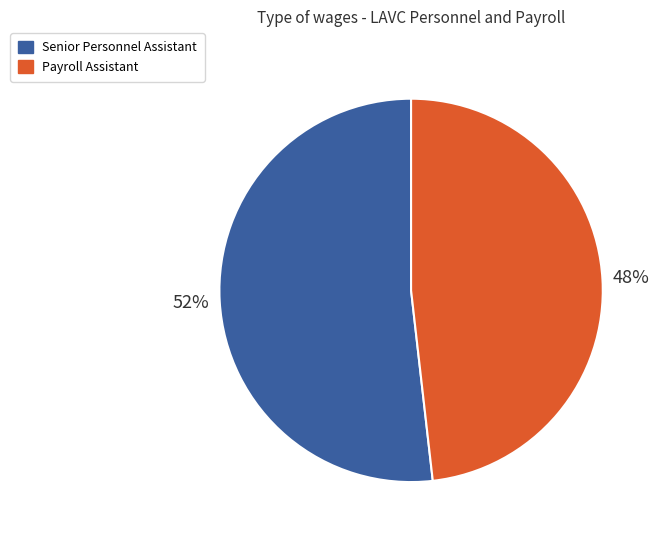

The Senior Personnel Assistant slice represents 43% of the pie. True or false?

False